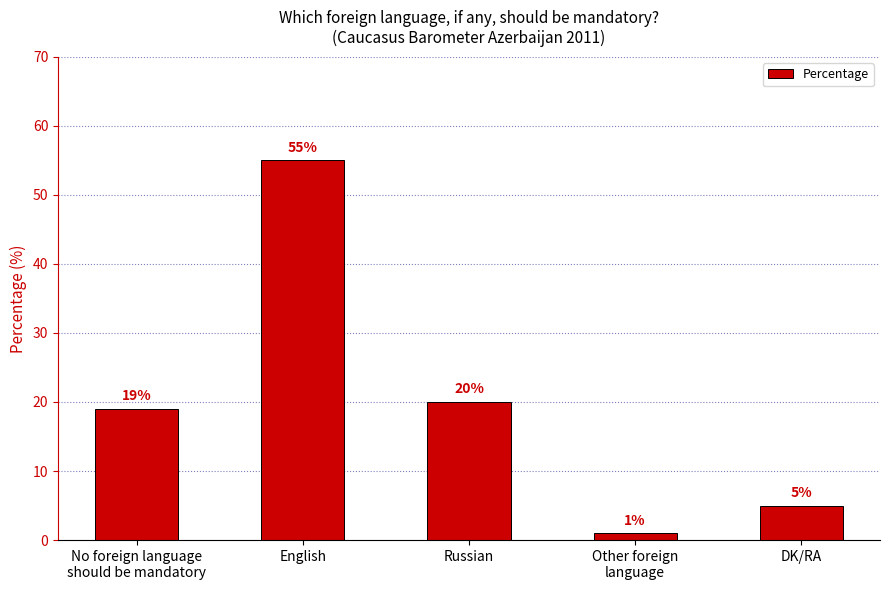

What is the maximum value shown in the chart?

55